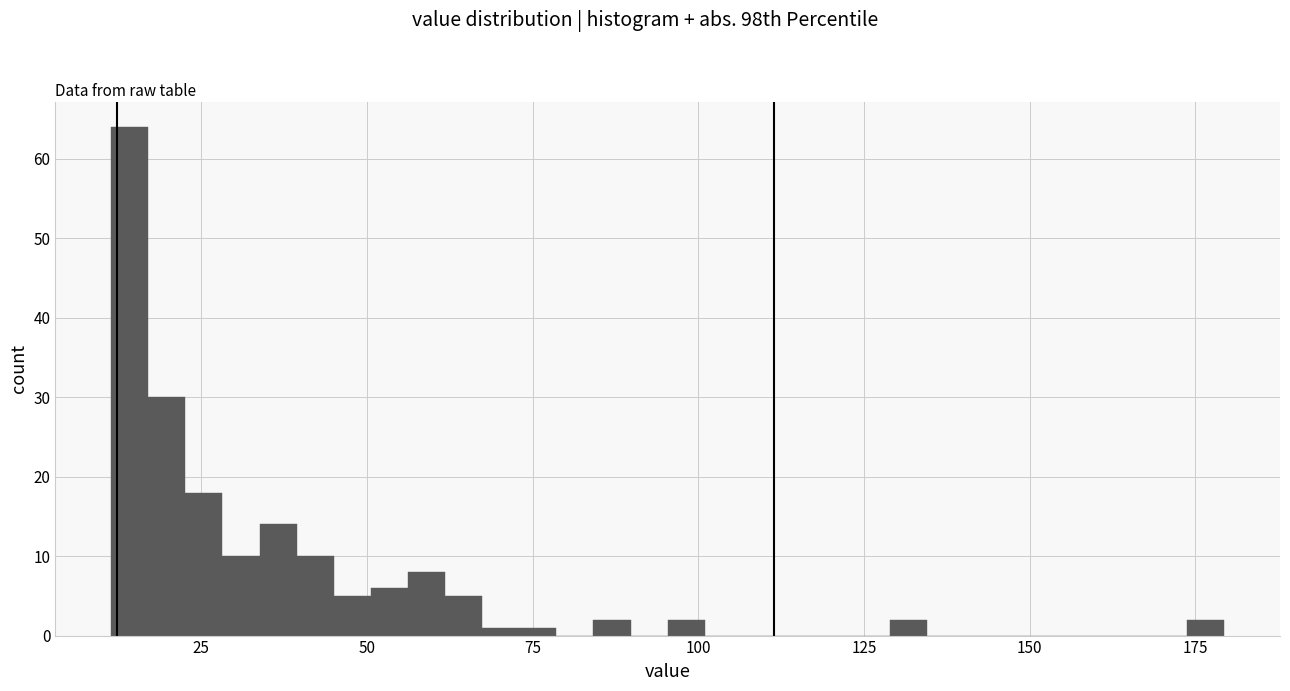

Read against the x-axis, roughly where is the centre of the tallest bar?

15